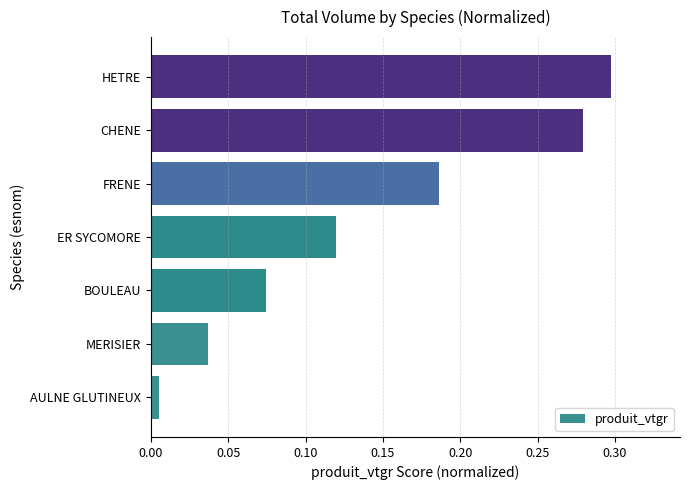

The value at HETRE is 0.2. True or false?

False